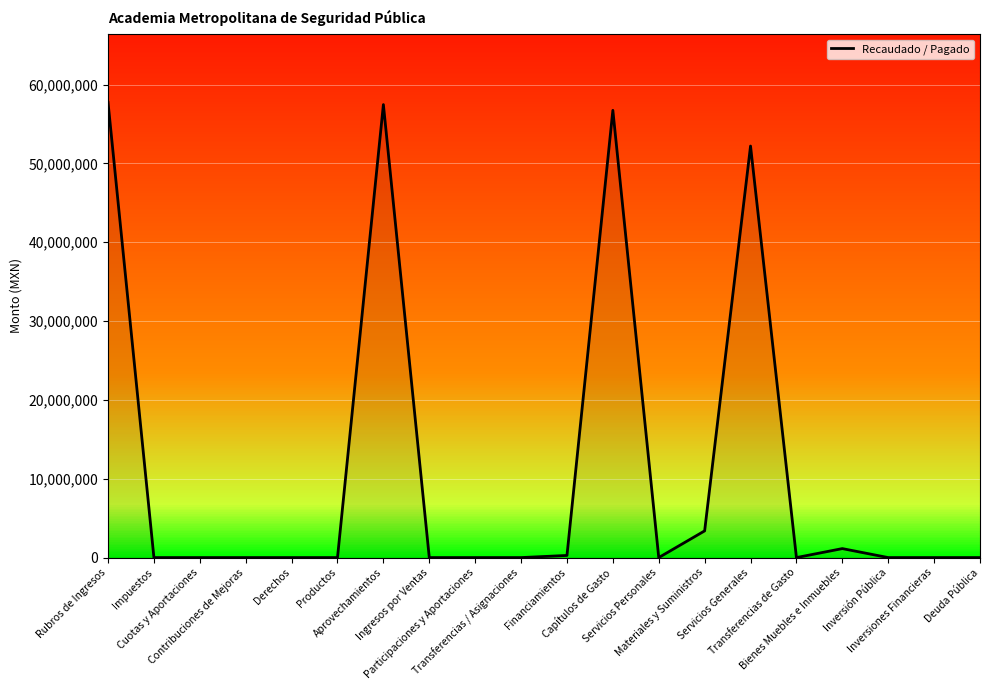

What is the maximum value shown in the chart?

57726986.5